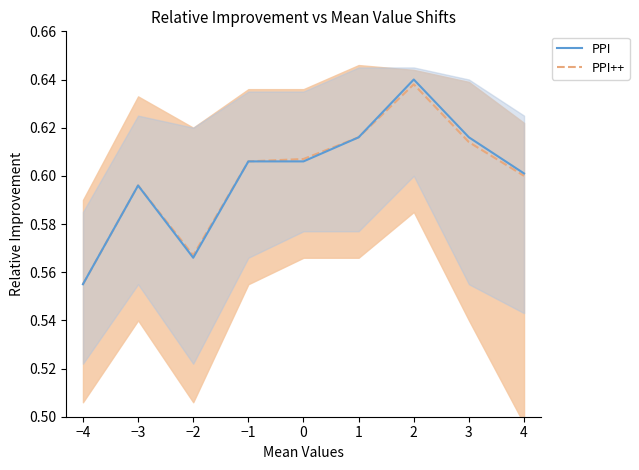

At how many categories does at least one series exceed 0?

9